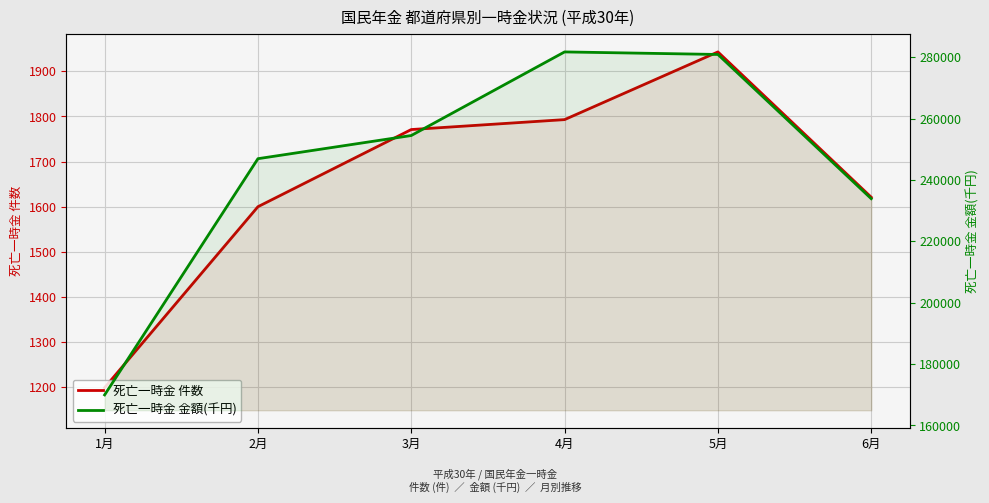

True or false: 死亡一時金 件数 and 死亡一時金 金額(千円) cross at least once.

False